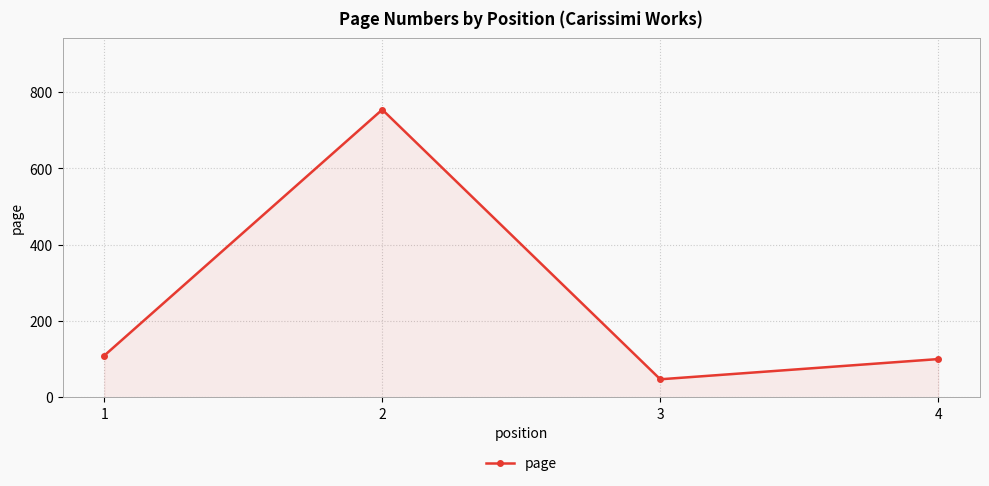

How many data points are less than 109?

2